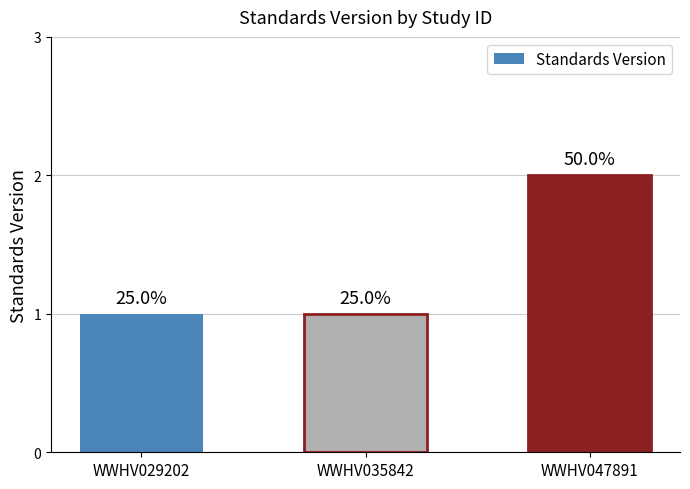

Which label corresponds to the largest value in the chart?

WWHV047891